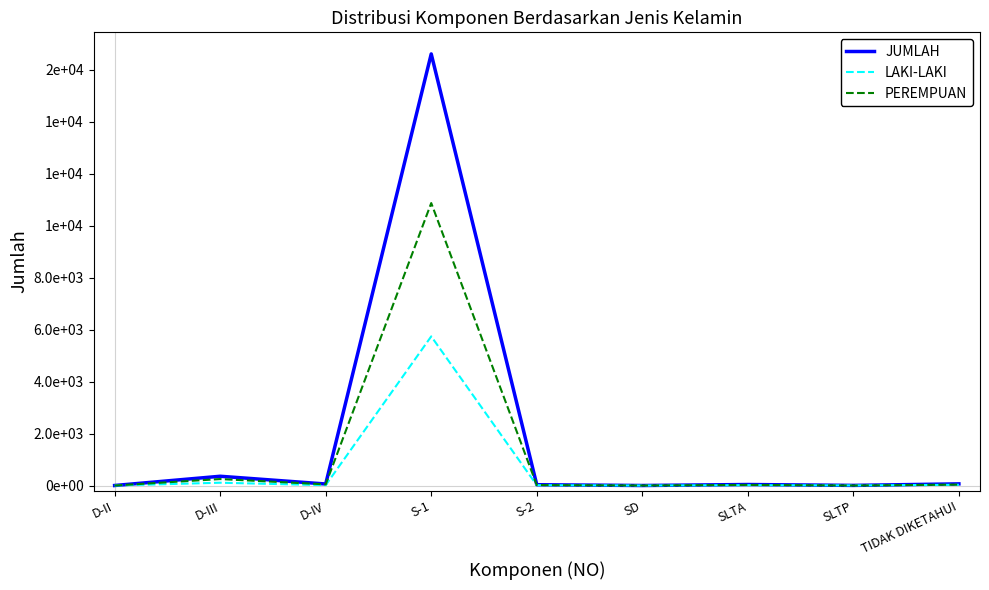

Where is the first local minimum for PEREMPUAN?

D-IV